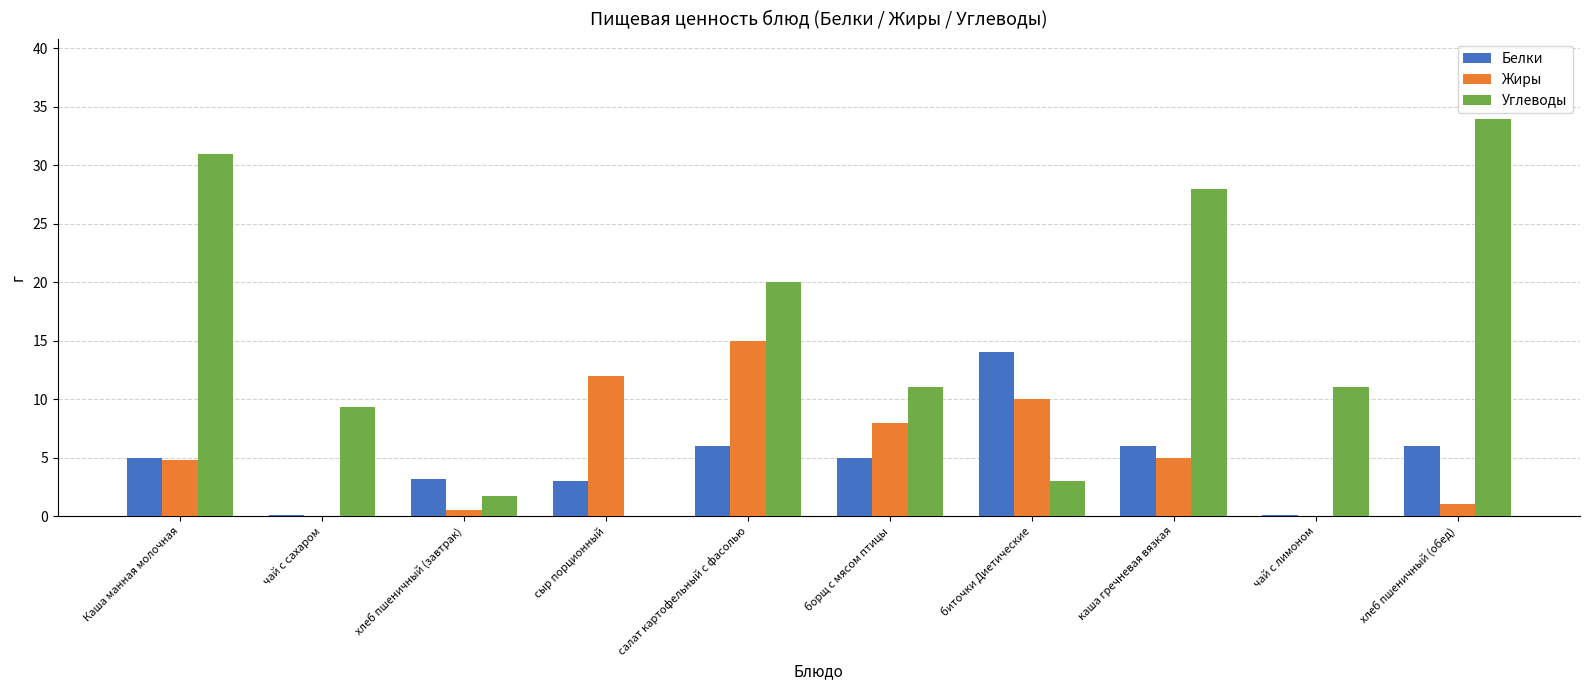

Is the value of Углеводы at биточки Диетические greater than the value of Жиры at хлеб пшеничный (завтрак)?

Yes